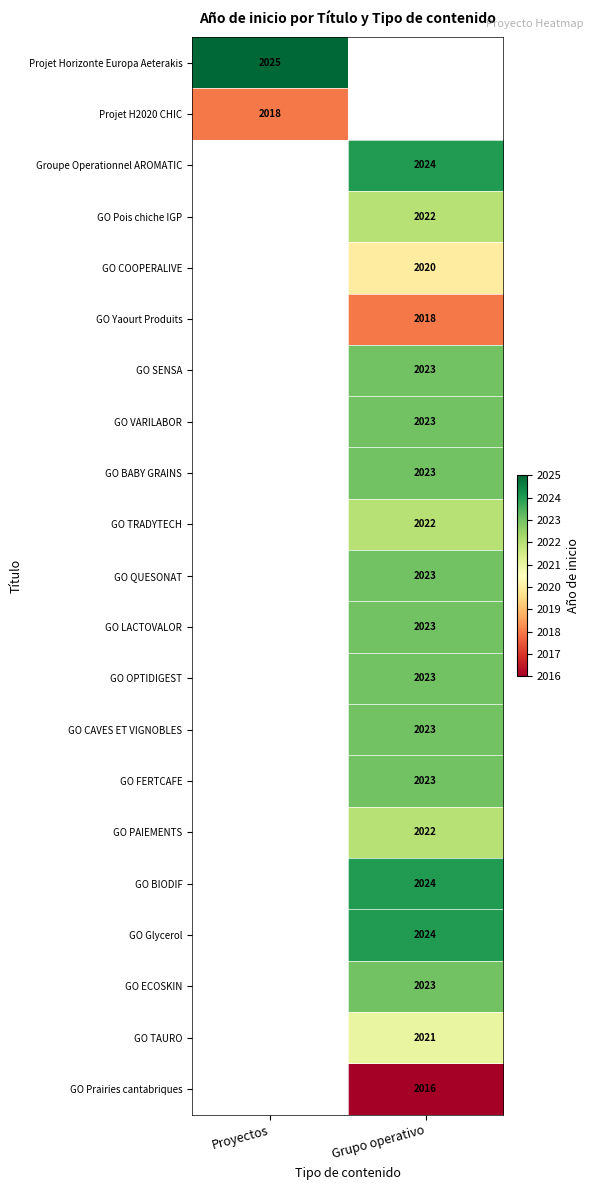

At how many categories does at least one series exceed 2024?

1